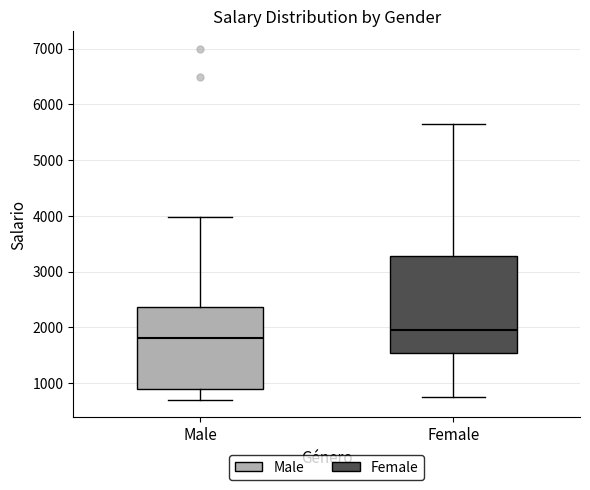

Reading left to right, transcribe this box plot: for each box, give where its median line is, the range the box spans, and where its two whiskers end, as read against the y-axis. The values are not printed on the chart, so give them approximately, as read against the axis.

Male: median 1800, box 900 to 2400, whiskers 700 to 4000
Female: median 2000, box 1500 to 3300, whiskers 800 to 5700